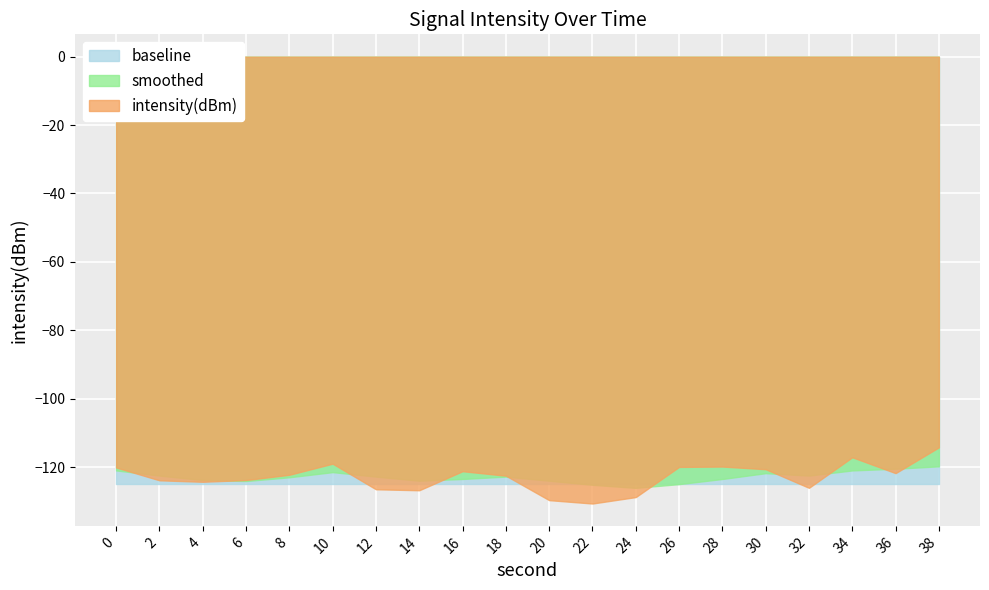

Reading left to right, transcribe all the data shown in this chart.

intensity(dBm): 0=-120.1	2=-123.9	4=-124.3	6=-123.8	8=-122.3	10=-119.0	12=-126.5	14=-126.8	16=-121.2	18=-122.5	20=-129.7	22=-130.7	24=-128.8	26=-120.0	28=-119.9	30=-120.6	32=-126.1	34=-117.1	36=-121.8	38=-114.2
smoothed: 0=-121.0	2=-122.5	4=-123.8	6=-124.1	8=-123.0	10=-121.5	12=-122.8	14=-124.0	16=-123.5	18=-122.8	20=-124.0	22=-125.2	24=-126.1	26=-125.0	28=-123.5	30=-121.8	32=-122.5	34=-121.0	36=-120.5	38=-119.8
baseline: 0=-125.0	2=-125.0	4=-125.0	6=-125.0	8=-125.0	10=-125.0	12=-125.0	14=-125.0	16=-125.0	18=-125.0	20=-125.0	22=-125.0	24=-125.0	26=-125.0	28=-125.0	30=-125.0	32=-125.0	34=-125.0	36=-125.0	38=-125.0